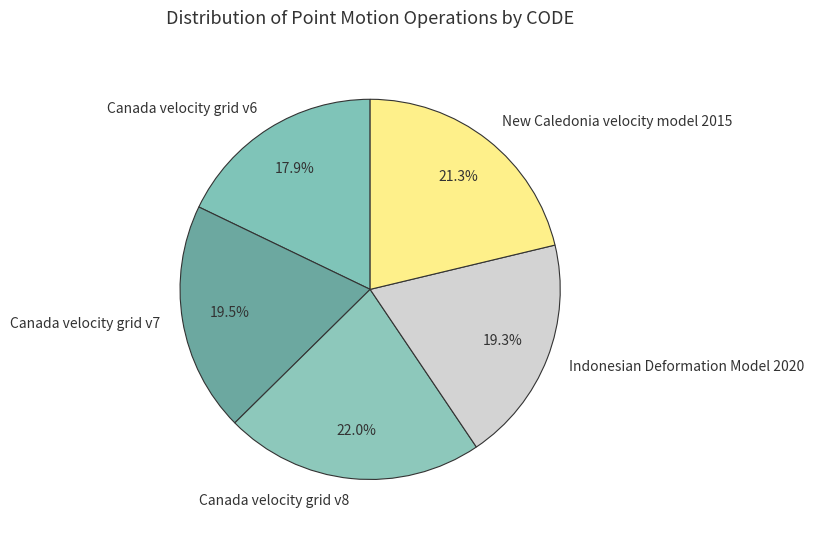

To the nearest percent, what is the difference between the New Caledonia velocity model 2015 and Indonesian Deformation Model 2020 slice percentages?

2%